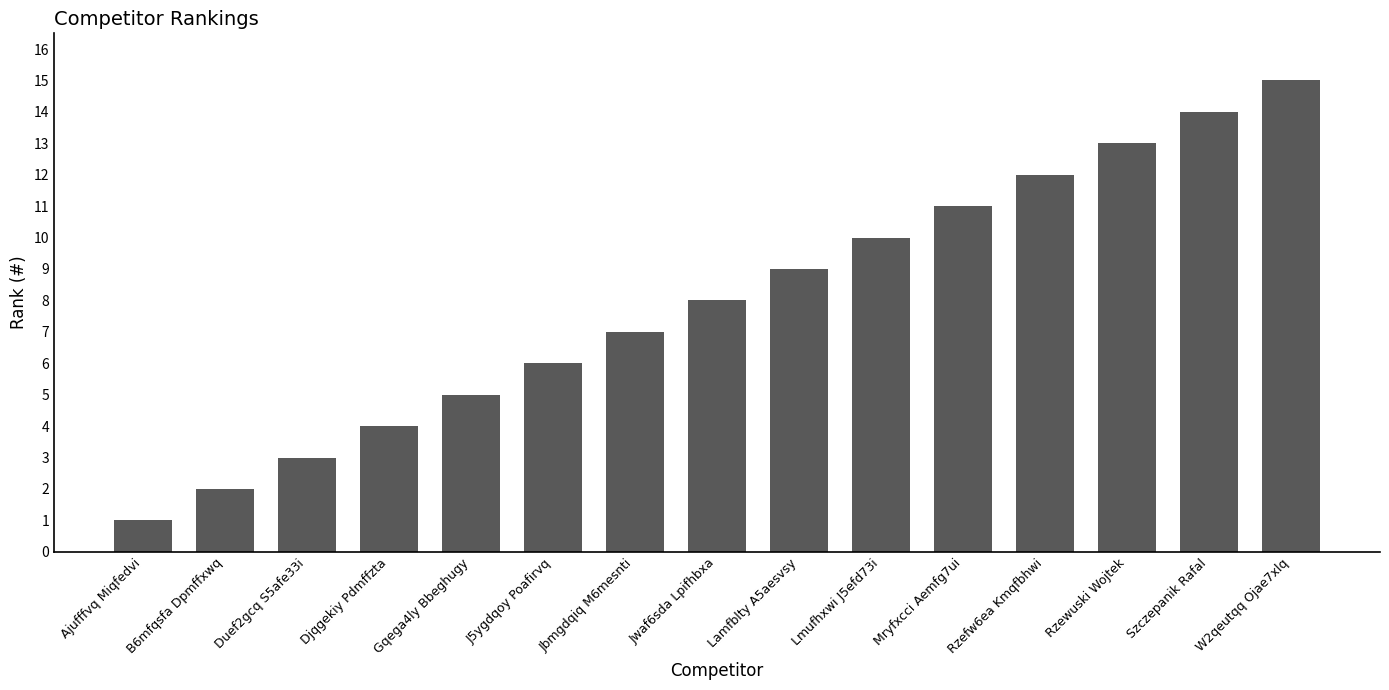

List the labels in order of value, smallest first.

Ajufffvq Miqfedvi, B6mfqsfa Dpmffxwq, Duef2gcq S5afe33i, Djqgekiy Pdmffzta, Gqega4ly Bbeghugy, J5ygdqoy Poafirvq, Jbmgdqiq M6mesnti, Jwaf6sda Lpifhbxa, Lamfblty A5aesvsy, Lmufhxwi J5efd73i, Mryfxcci Aemfg7ui, Rzefw6ea Kmqfbhwi, Rzewuski Wojtek, Szczepanik Rafal, W2qeutqq Ojae7xlq